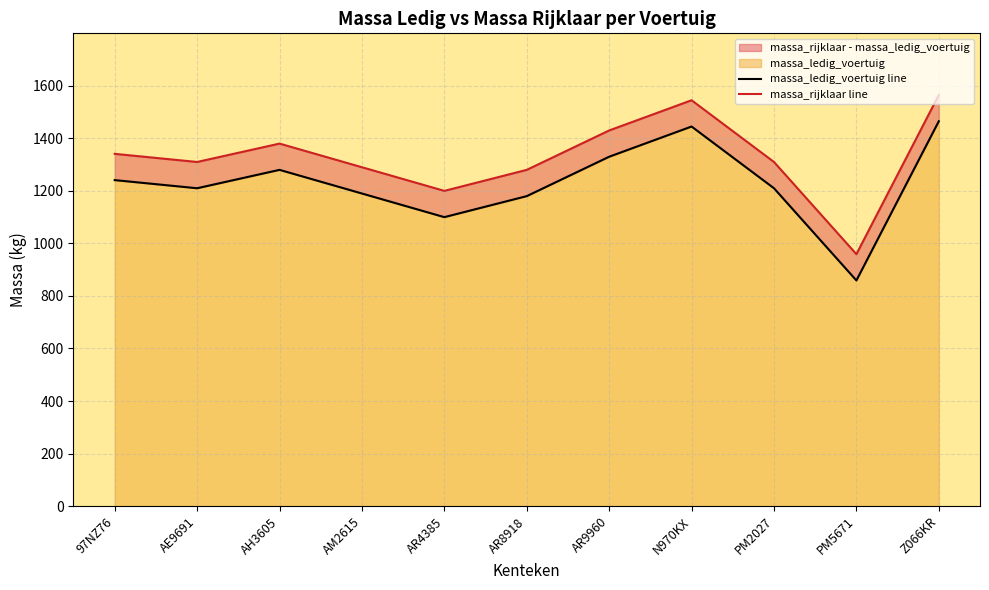

How many data points in massa_ledig_voertuig line are above 1210?

5